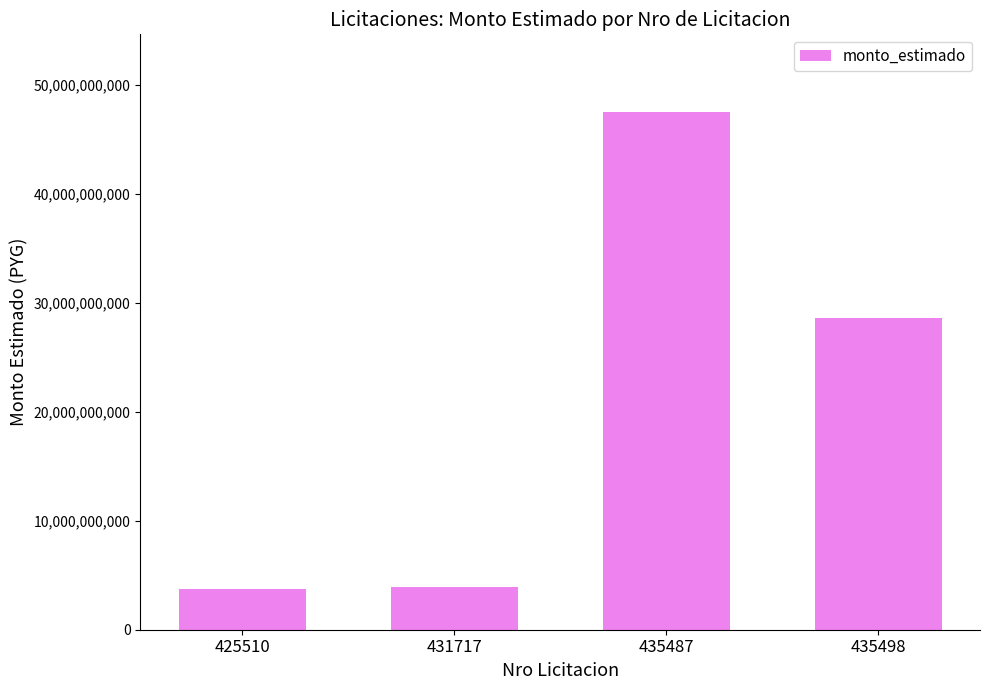

What is the difference between the maximum and minimum values?

43738455105